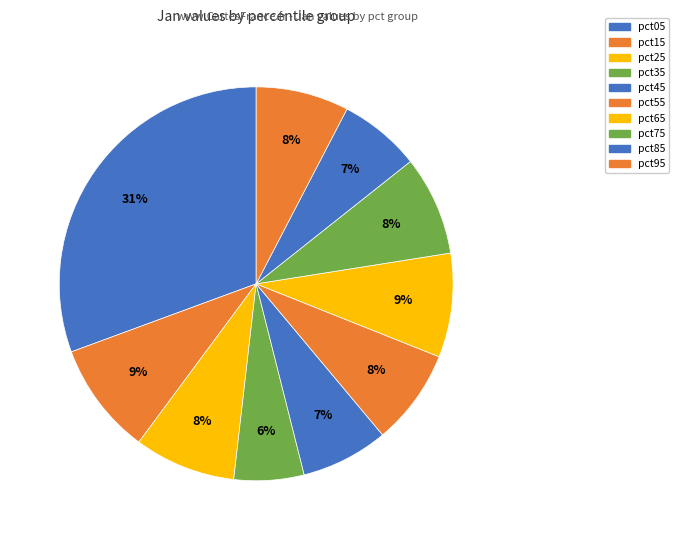

Rank the categories by value from lowest to highest.

pct35, pct85, pct45, pct95, pct55, pct75, pct25, pct65, pct15, pct05